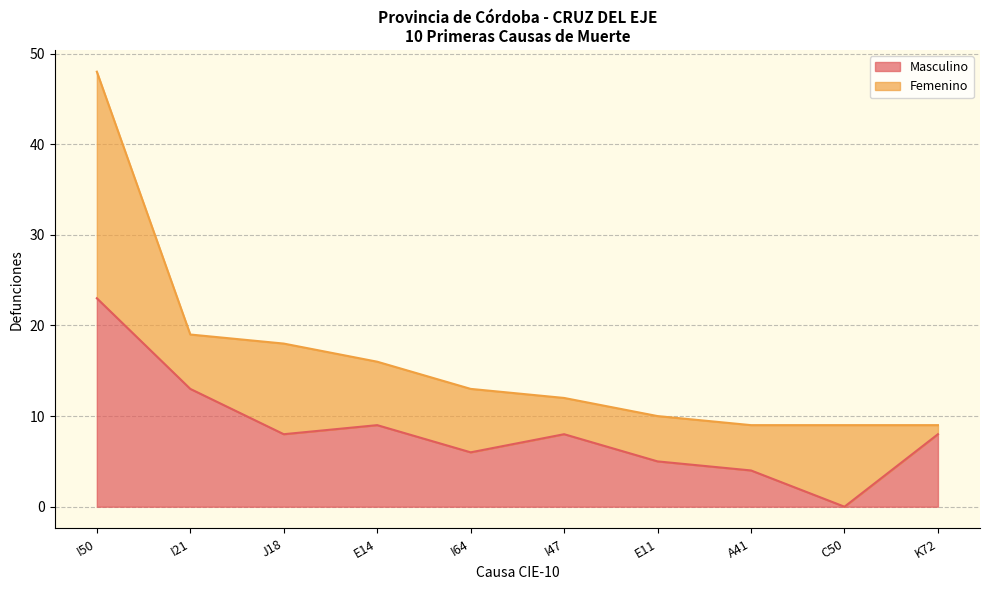

True or false: the data shows 0 at C50.

True